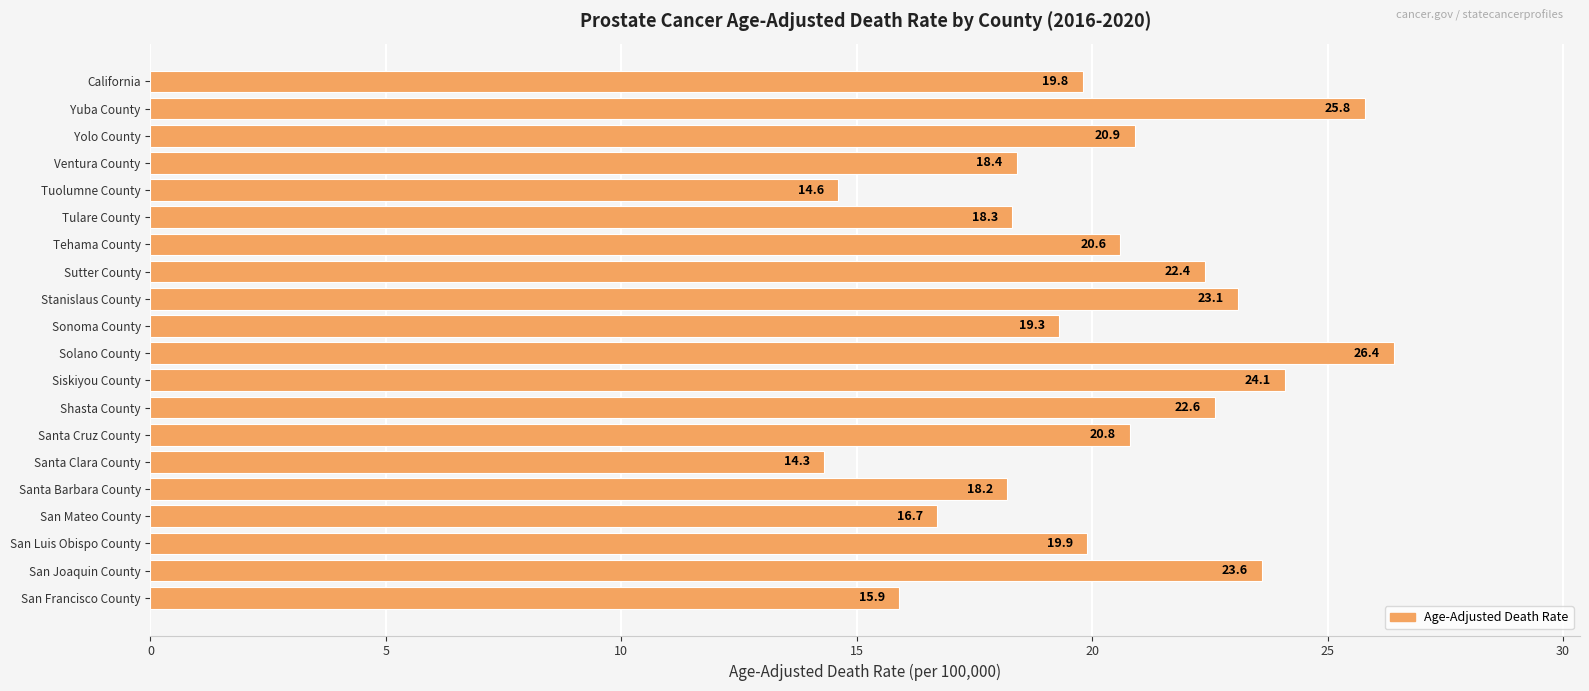

Reading top to bottom, list all the values displayed in this chart.

19.8	25.8	20.9	18.4	14.6	18.3	20.6	22.4	23.1	19.3	26.4	24.1	22.6	20.8	14.3	18.2	16.7	19.9	23.6	15.9